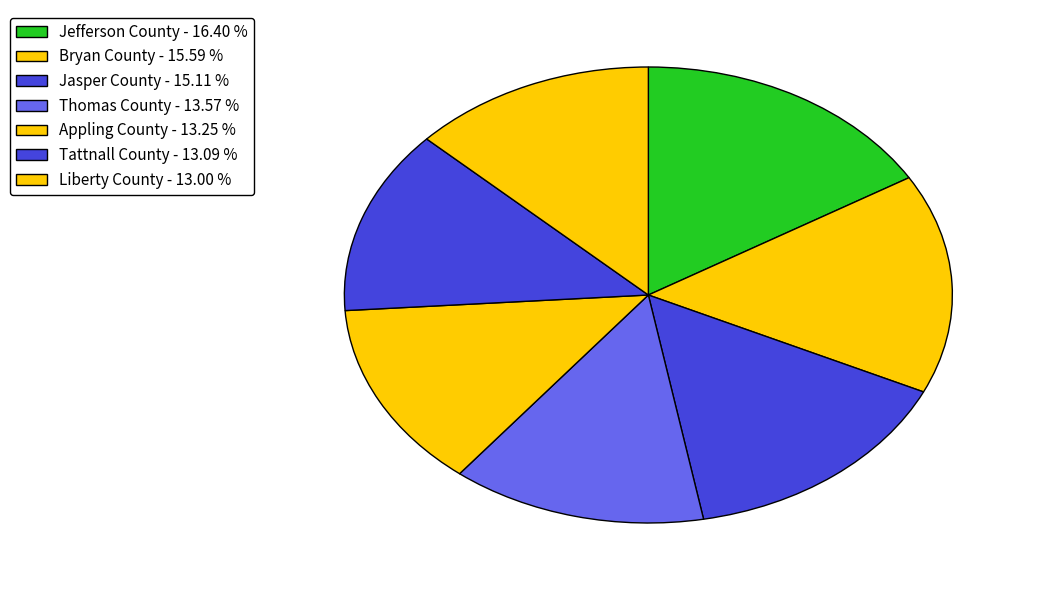

Does Appling County represent more than half of the total?

No